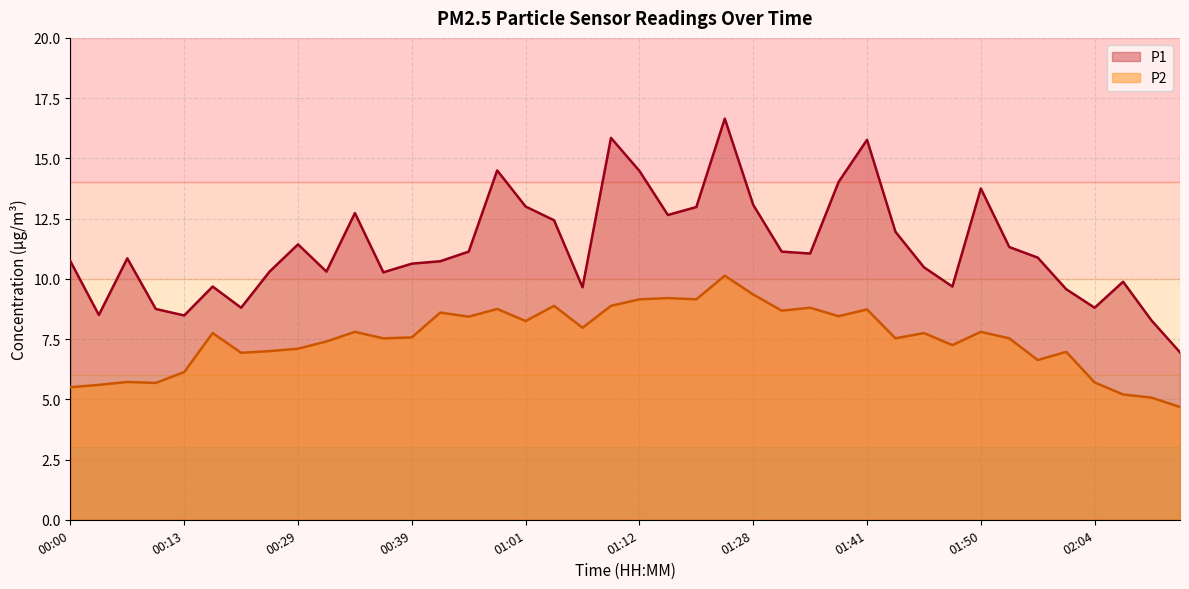

Rank the series by their maximum value, from lowest to highest.

P2, P1